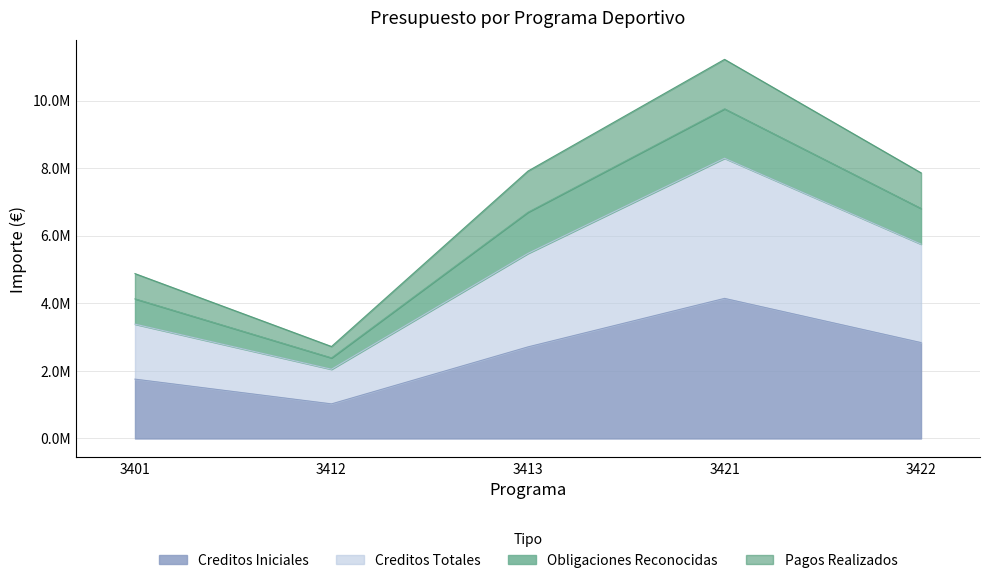

At which category is the sum across all series the highest?

3421